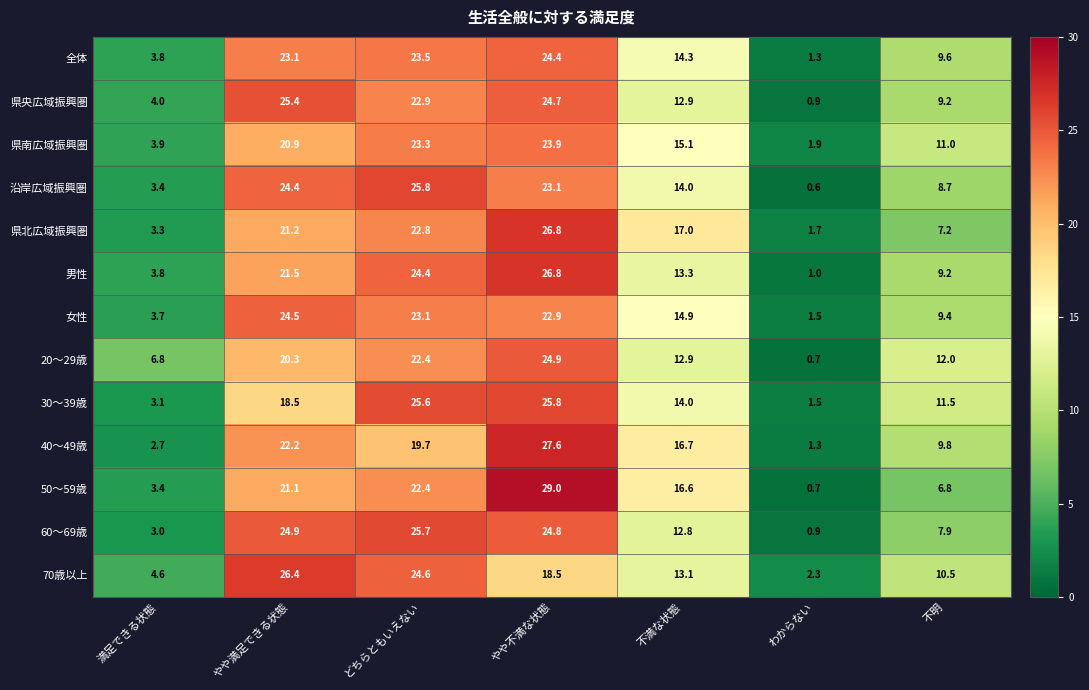

At how many categories does at least one series exceed 14?

4